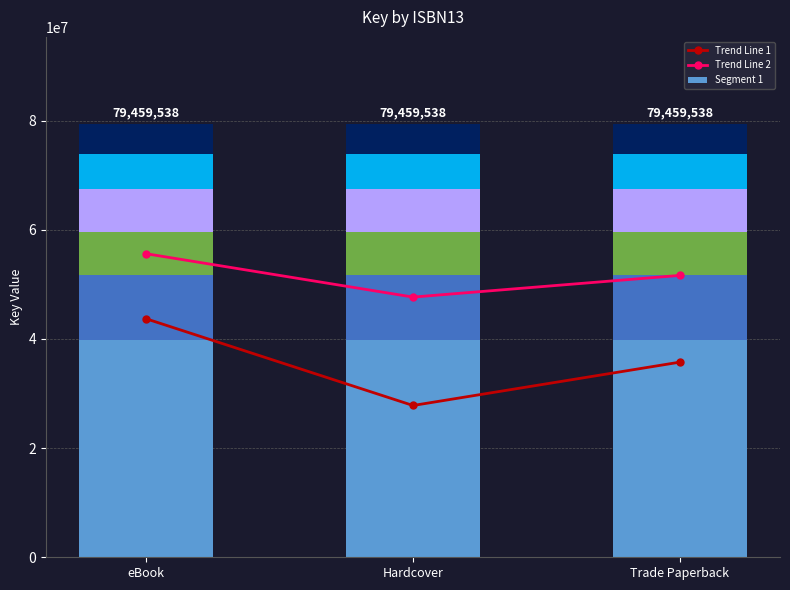

Rank the series by their maximum value, from highest to lowest.

Trend Line 2, Trend Line 1, Segment 1